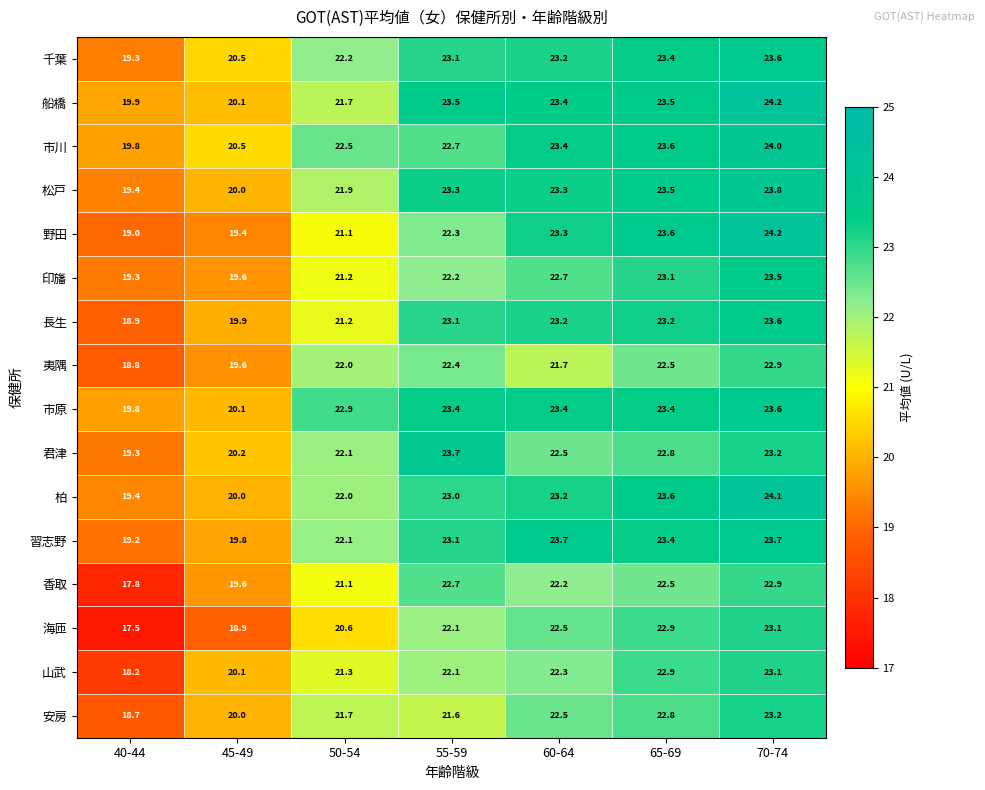

At which label is 野田 closest to 21?

50-54